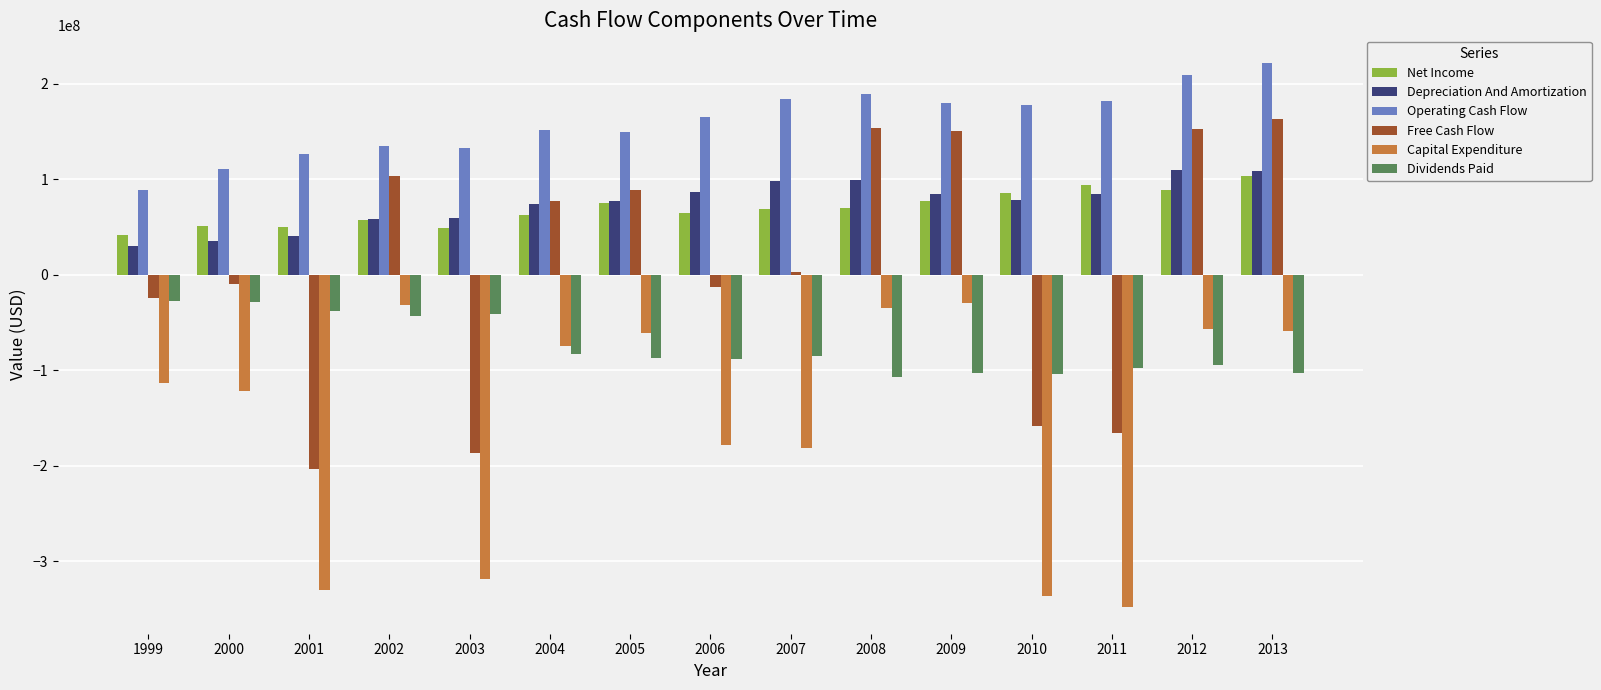

What is the sum of all Capital Expenditure values?

-2273142000